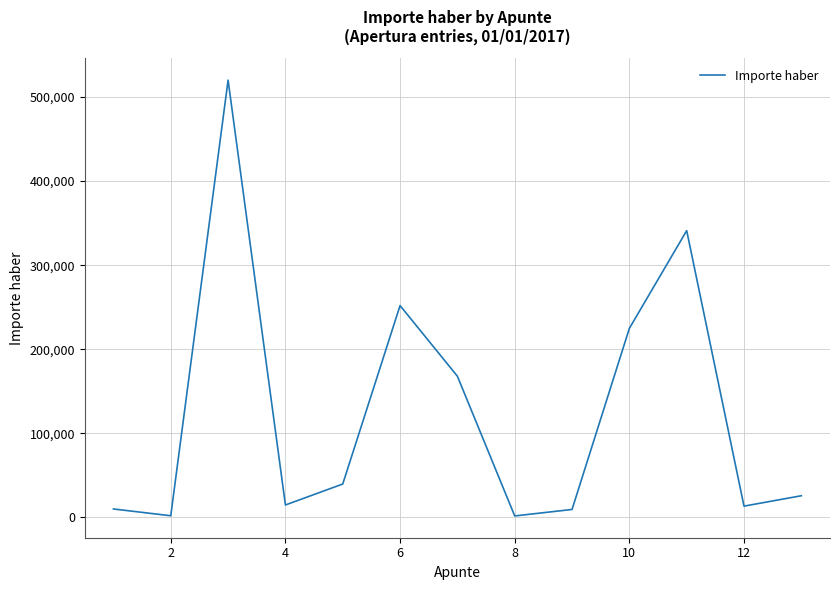

What is the greatest value displayed?

520116.1